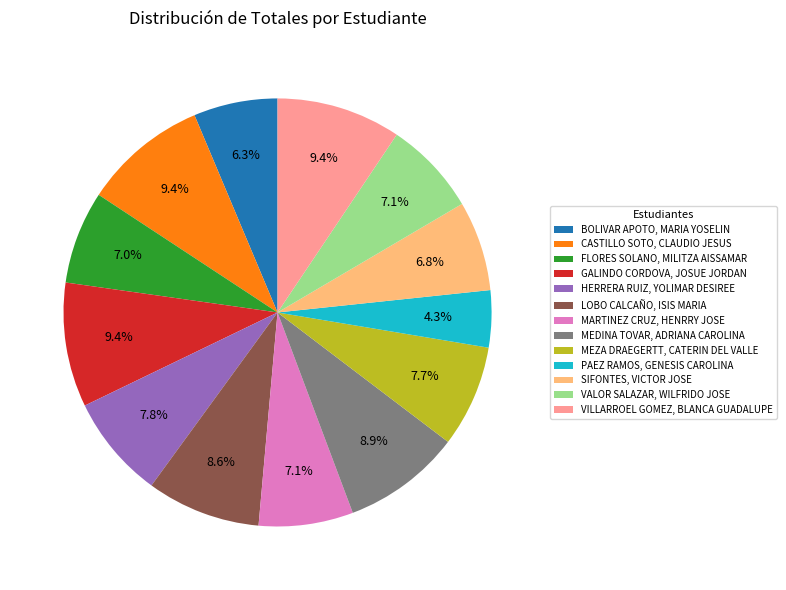

Which has a higher value, PAEZ RAMOS, GENESIS CAROLINA or MEDINA TOVAR, ADRIANA CAROLINA?

MEDINA TOVAR, ADRIANA CAROLINA